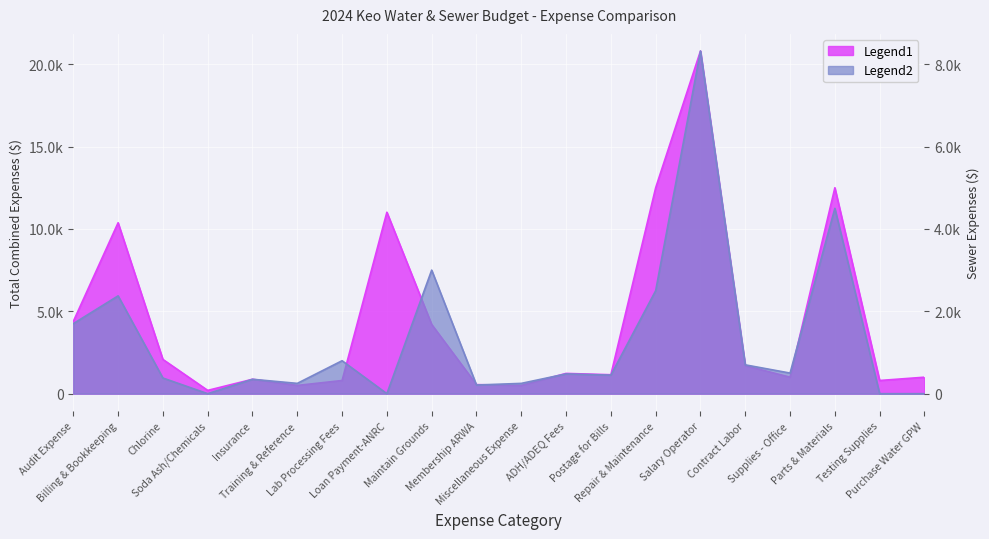

What is the difference between the Sewer values at Loan Payment-ANRC and Insurance?

350